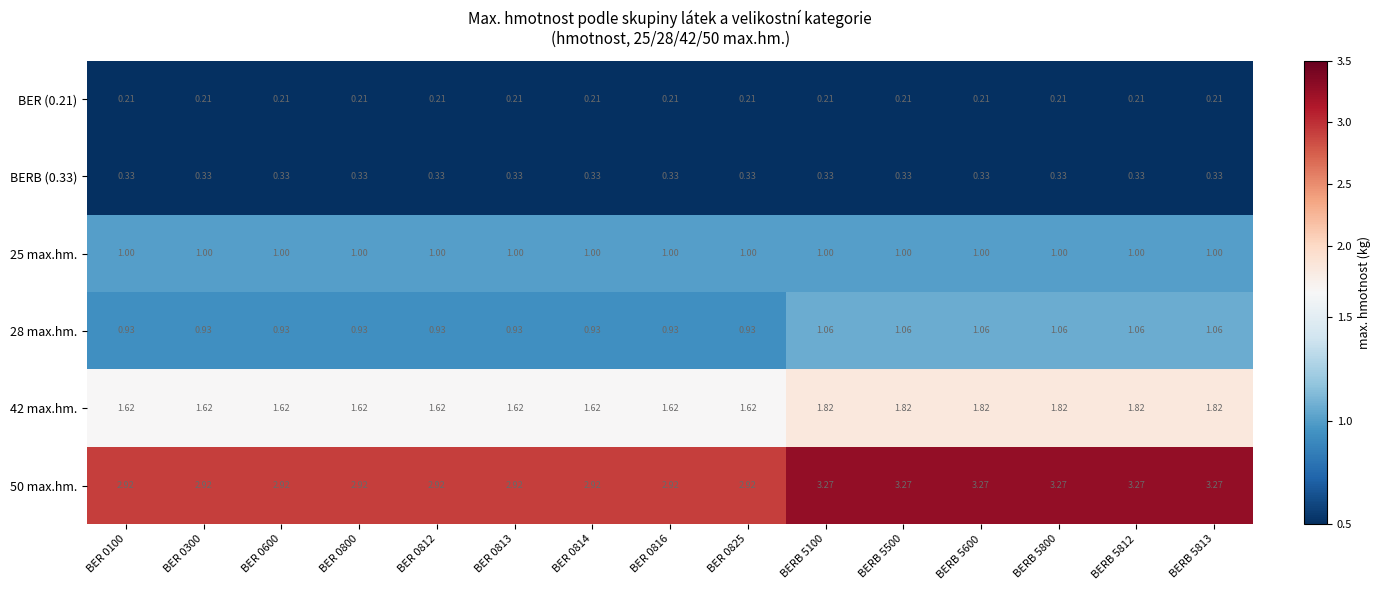

Is the value of BERB (0.33) at BERB 5100 greater than the value of BER (0.21) at BER 0300?

Yes